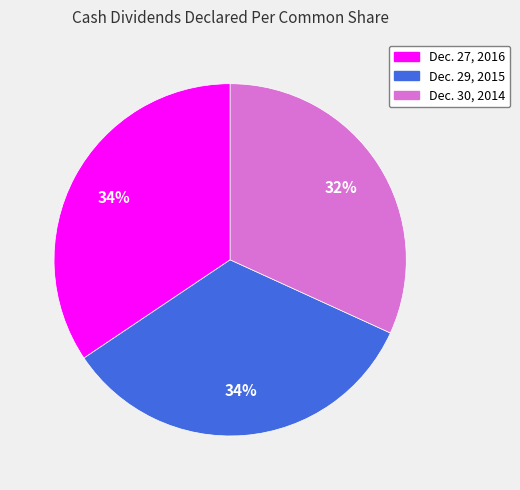

To the nearest percent, what portion does Dec. 30, 2014 represent?

32%